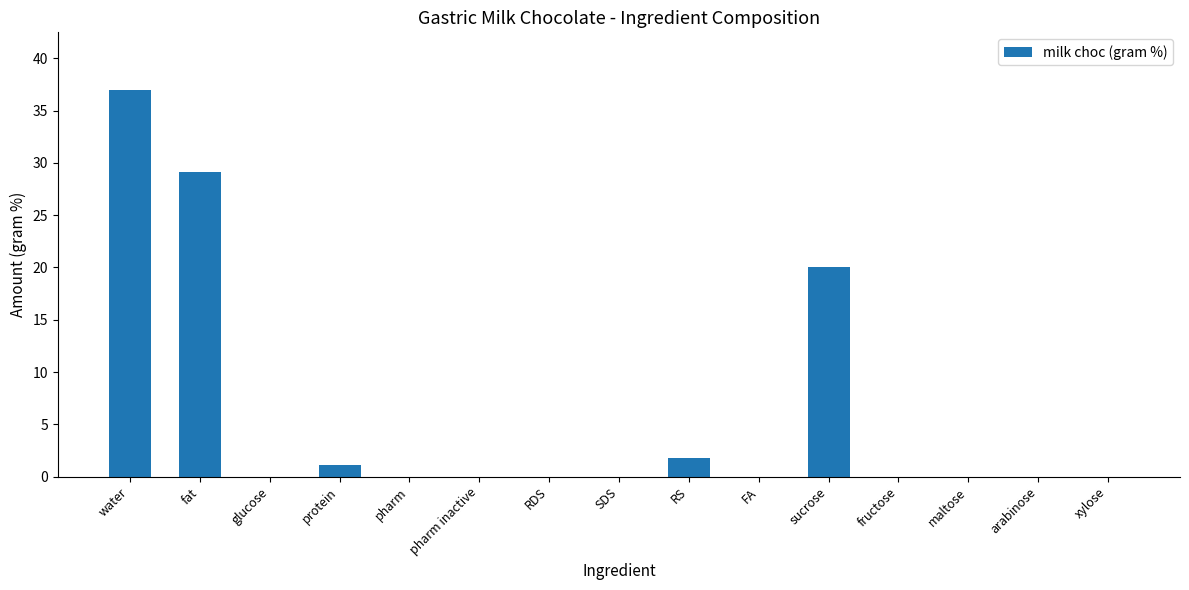

What is the change in value from pharm inactive to RS?

+1.8